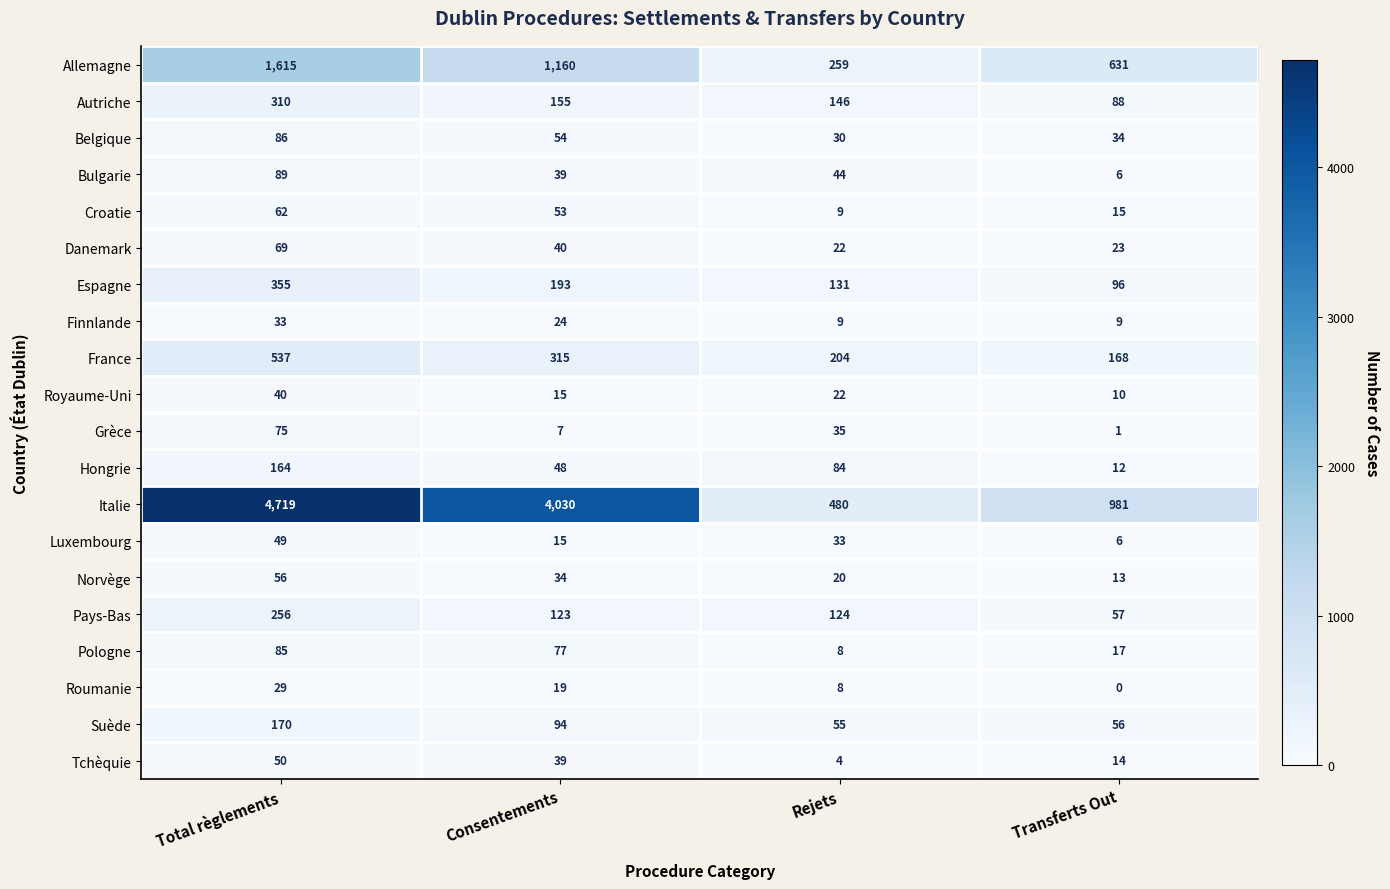

What is the difference between the maximum and second lowest values in the Luxembourg series?

34